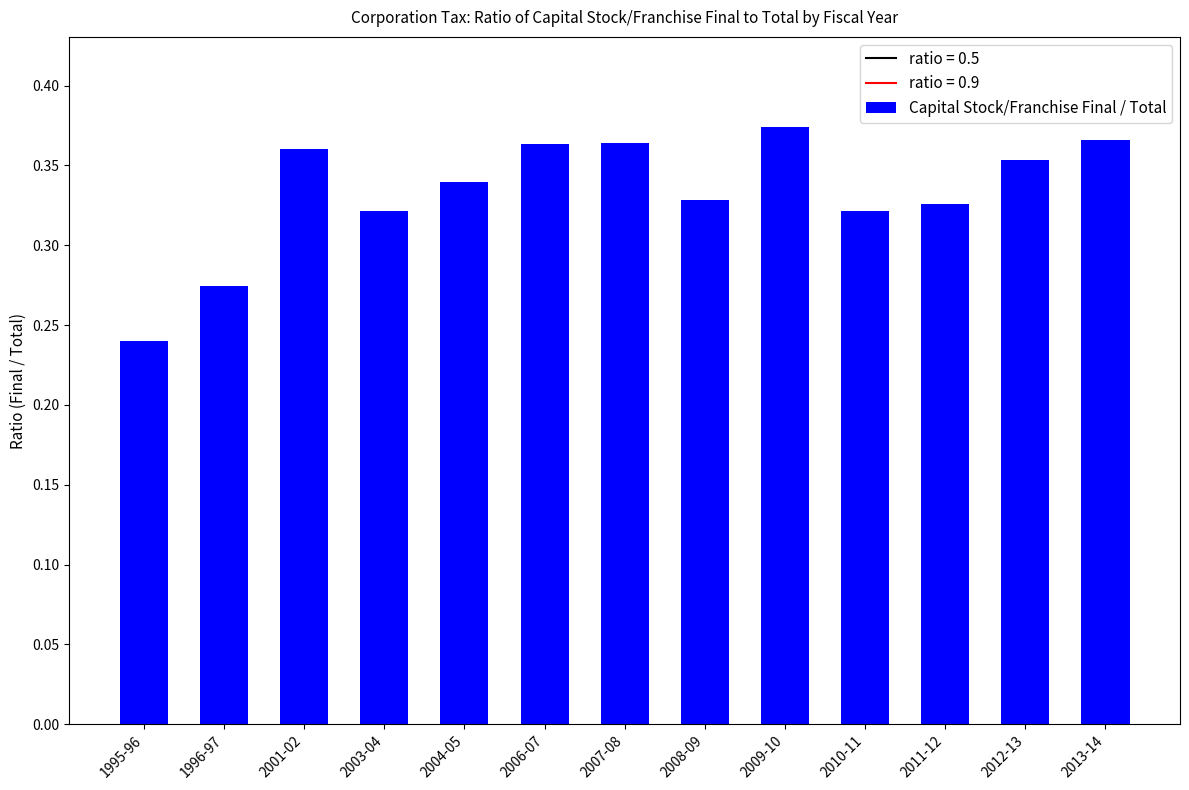

At which label is the value closest to 0?

1995-96